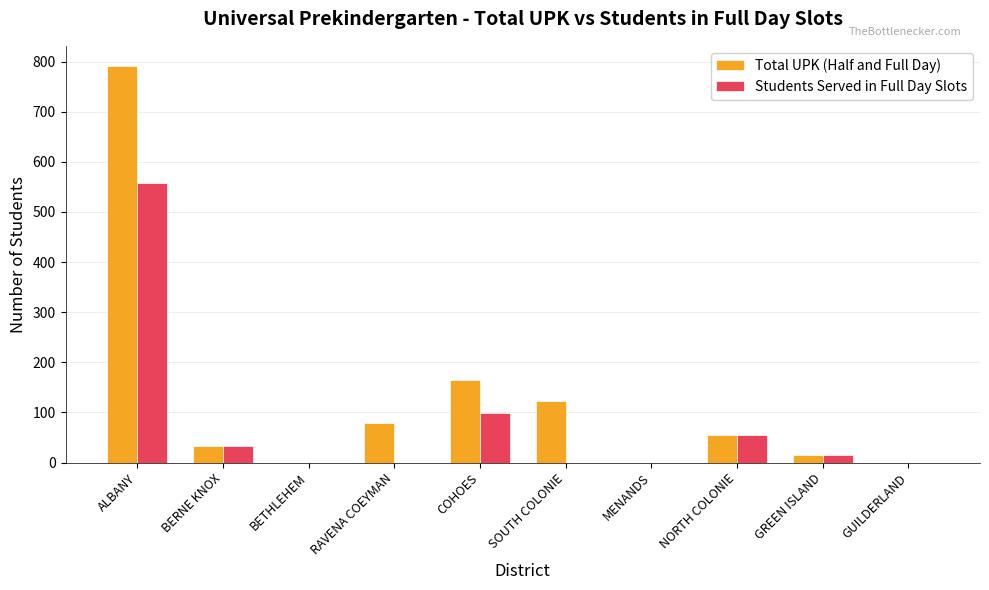

What is the maximum value shown in the chart?

792